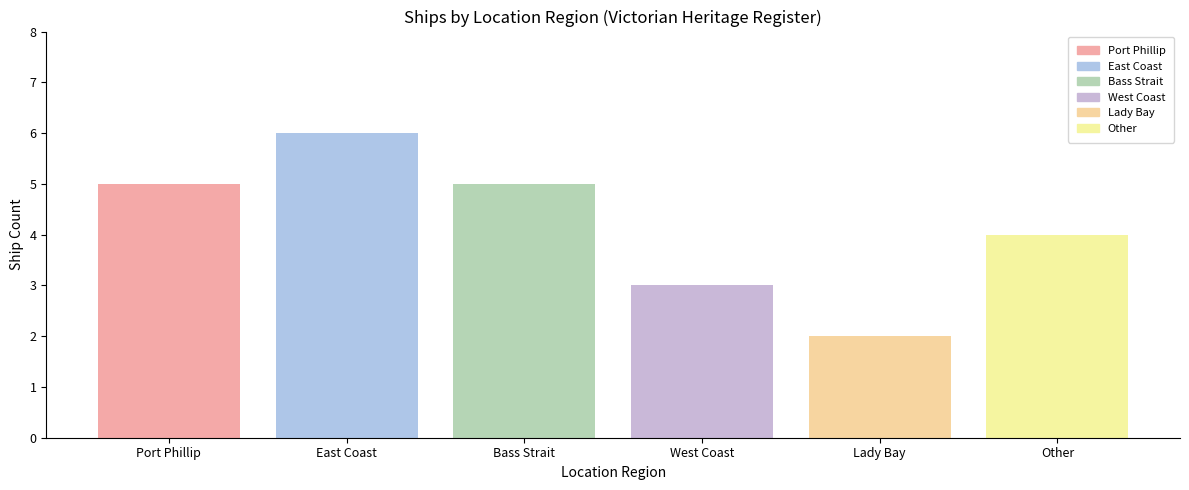

What is the greatest value displayed?

6